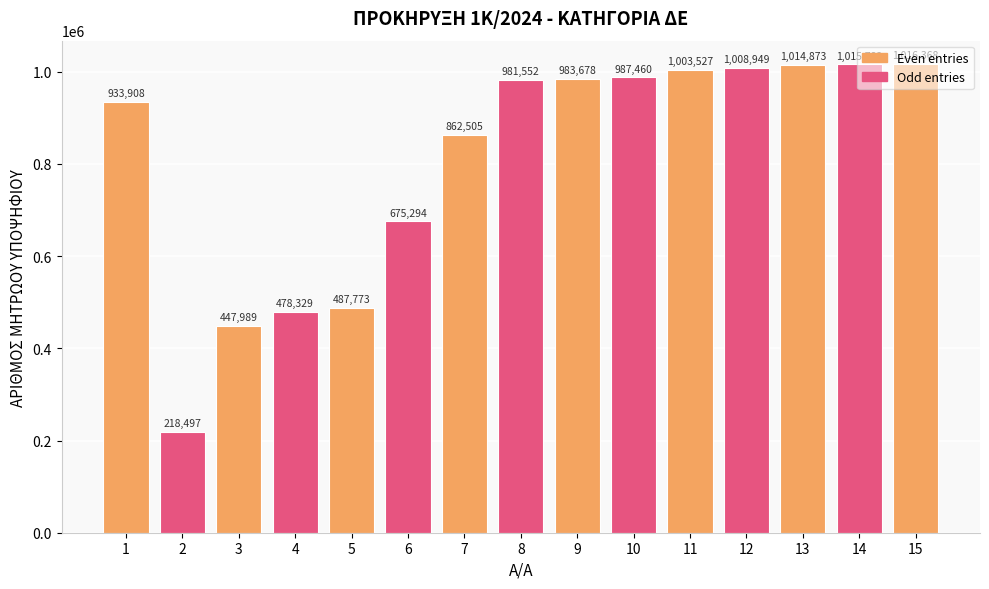

What is the change in value from 5 to 15?

+528595